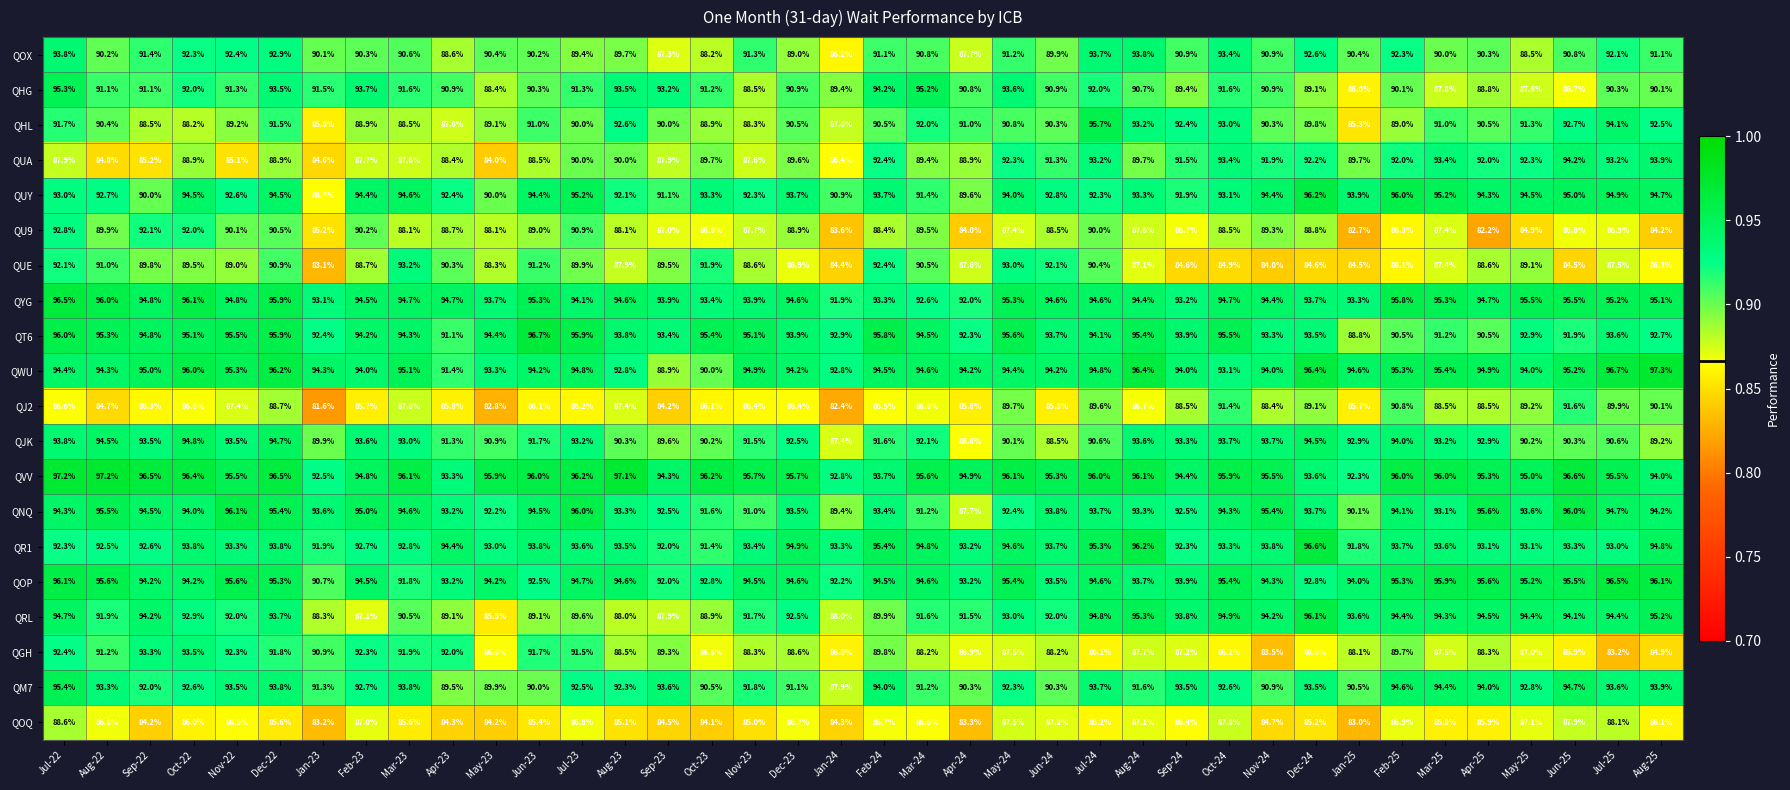

What is the difference between the highest and lowest values at Apr-23?

10.4